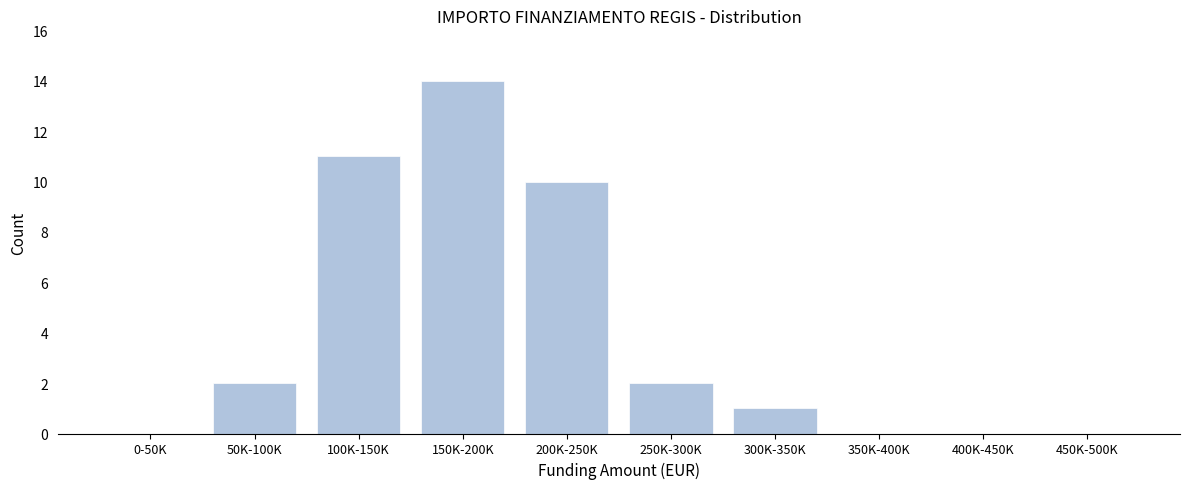

Reading left to right, list all the values displayed in this chart.

0-50K=0	50K-100K=2	100K-150K=11	150K-200K=14	200K-250K=10	250K-300K=2	300K-350K=1	350K-400K=0	400K-450K=0	450K-500K=0